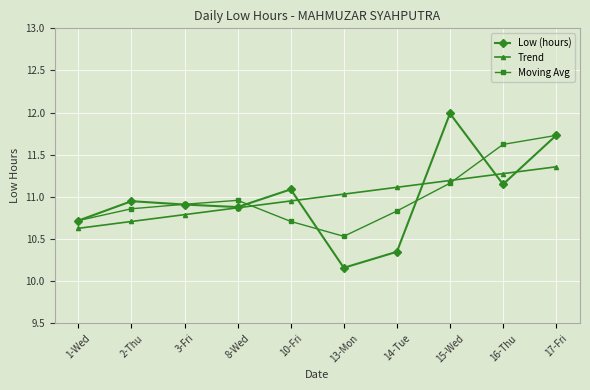

The value of Trend at 1-Wed is 17.3. True or false?

False